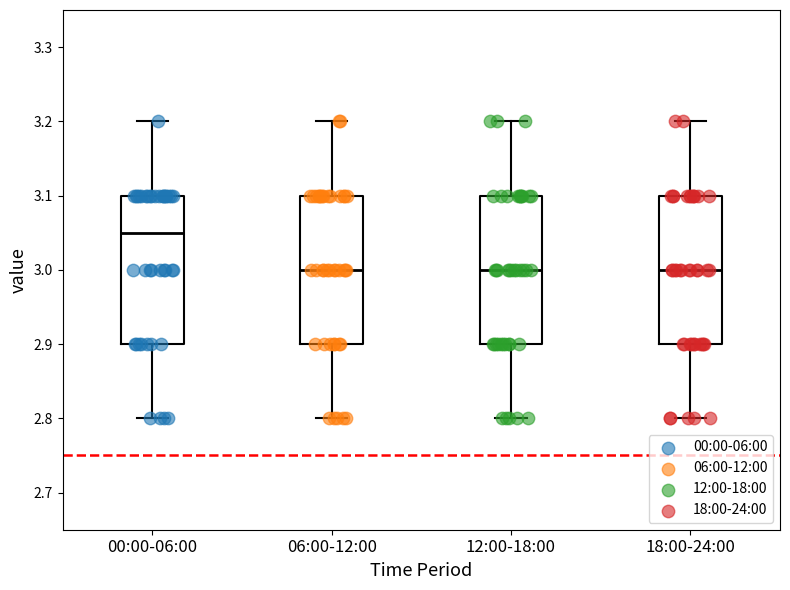

Reading left to right, transcribe this box plot: for each box, give where its median line is, the range the box spans, and where its two whiskers end, as read against the y-axis. The values are not printed on the chart, so give them approximately, as read against the axis.

00:00-06:00: median 3.05, box 2.90 to 3.10, whiskers 2.80 to 3.20
06:00-12:00: median 3.00, box 2.90 to 3.10, whiskers 2.80 to 3.20
12:00-18:00: median 3.00, box 2.90 to 3.10, whiskers 2.80 to 3.20
18:00-24:00: median 3.00, box 2.90 to 3.10, whiskers 2.80 to 3.20